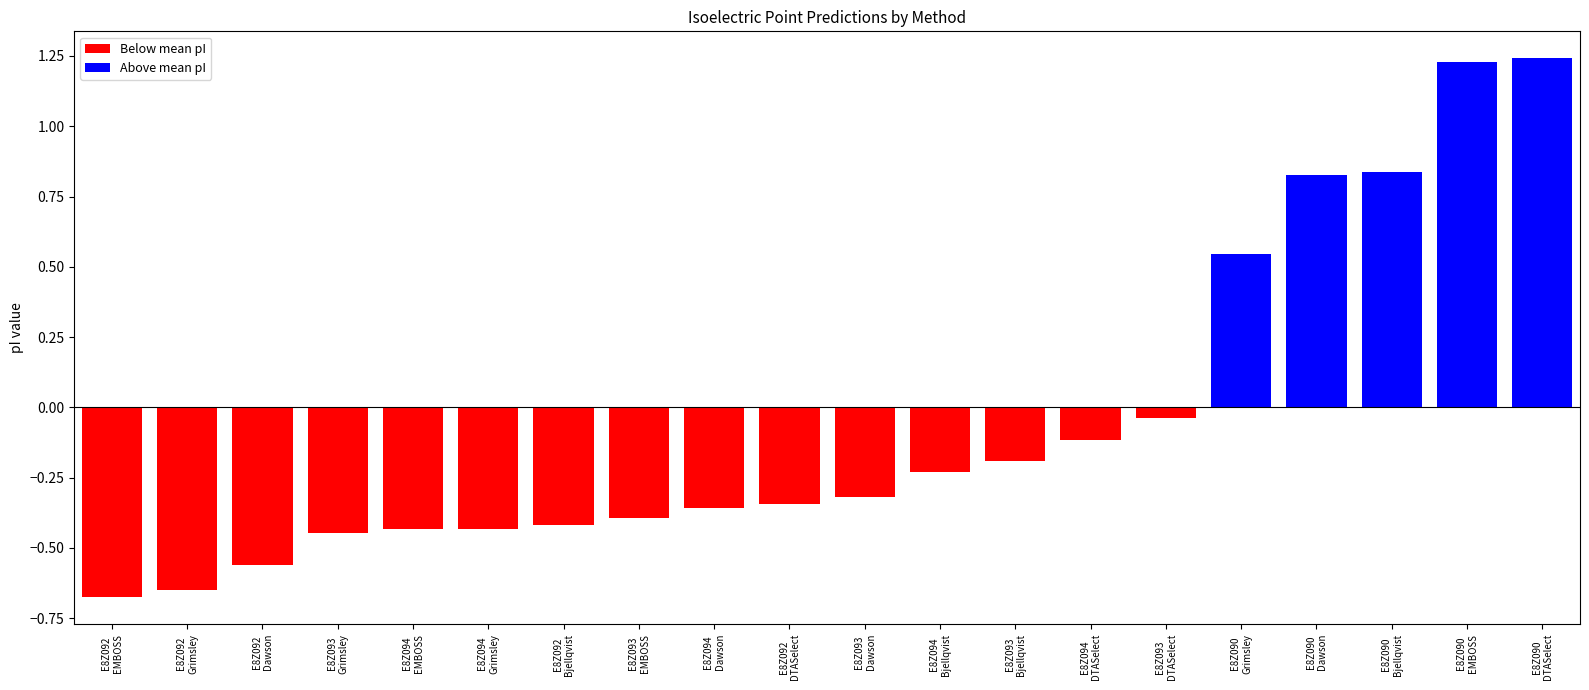

At which label does the data first exceed 0?

E8Z090
Grimsley